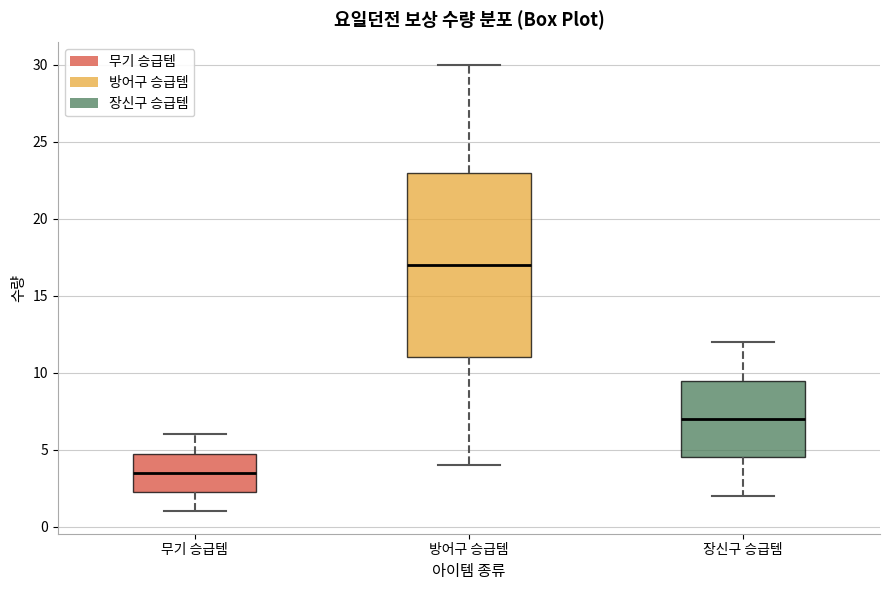

Reading left to right, transcribe this box plot: for each box, give where its median line is, the range the box spans, and where its two whiskers end, as read against the y-axis. The values are not printed on the chart, so give them approximately, as read against the axis.

무기 승급템: median 3.5, box 2.5 to 5.0, whiskers 1.0 to 6.0
방어구 승급템: median 17.0, box 11.0 to 23.0, whiskers 4.0 to 30.0
장신구 승급템: median 7.0, box 4.5 to 9.5, whiskers 2.0 to 12.0